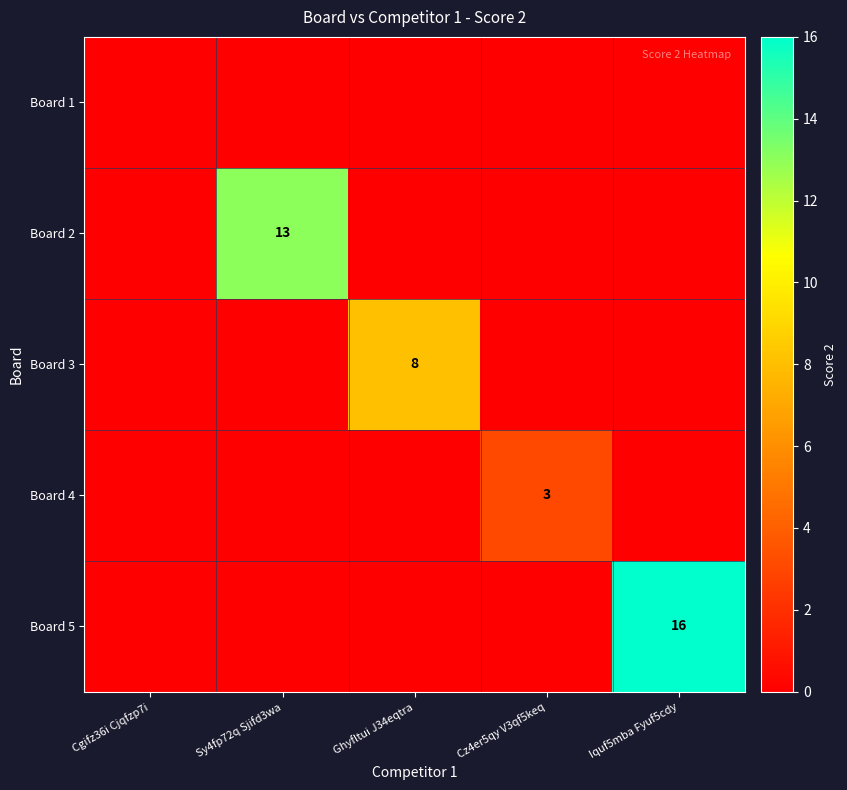

Is it true that Board 5 equals 4 at Iquf5mba Fyuf5cdy?

False